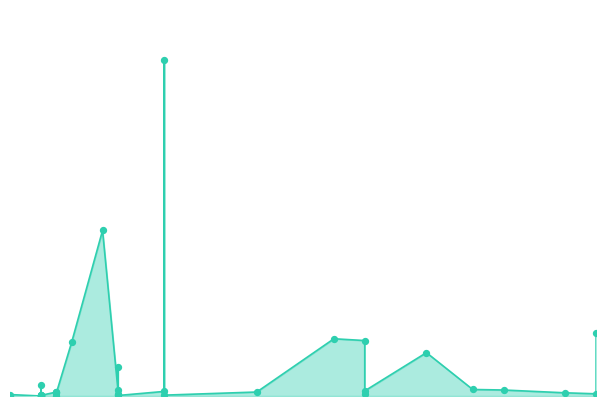

Approximately how many times larger is the value at 2021-12-03 compared to 2021-12-01?

0.9